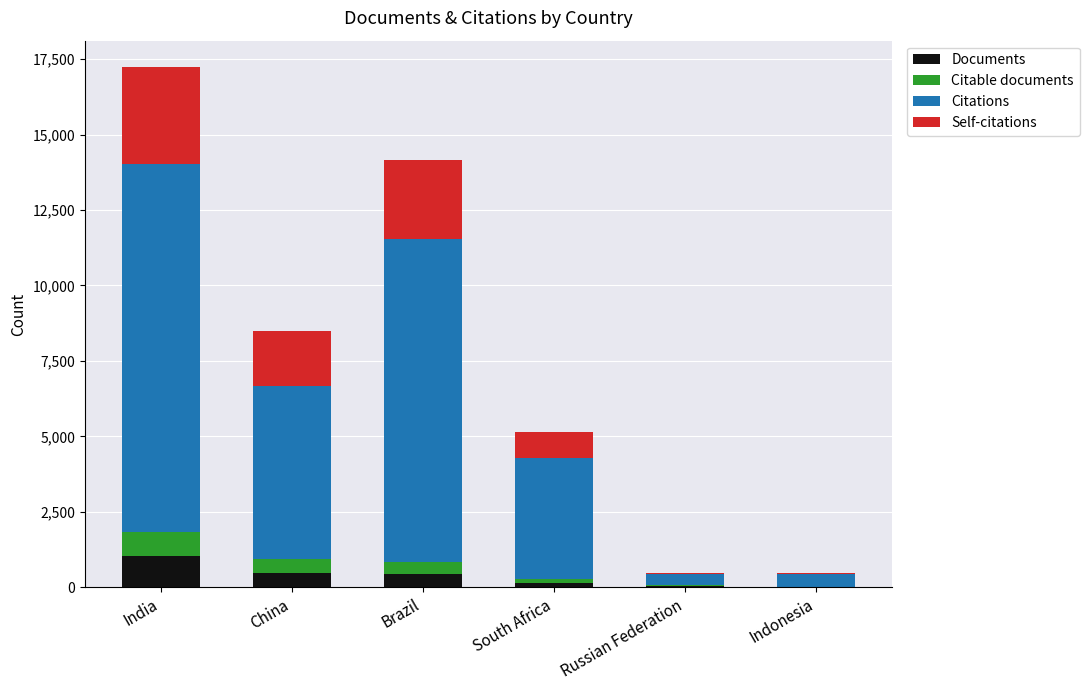

At which category is the sum across all series the highest?

India